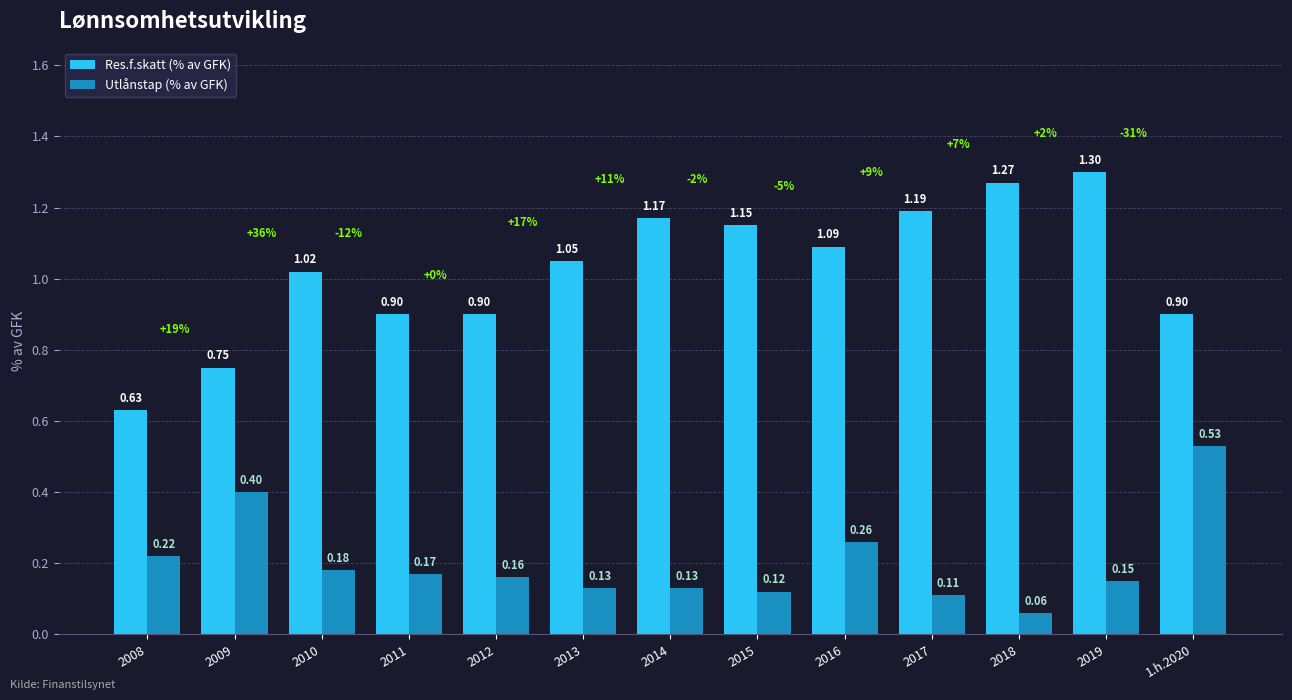

At how many categories does at least one series exceed 0?

13